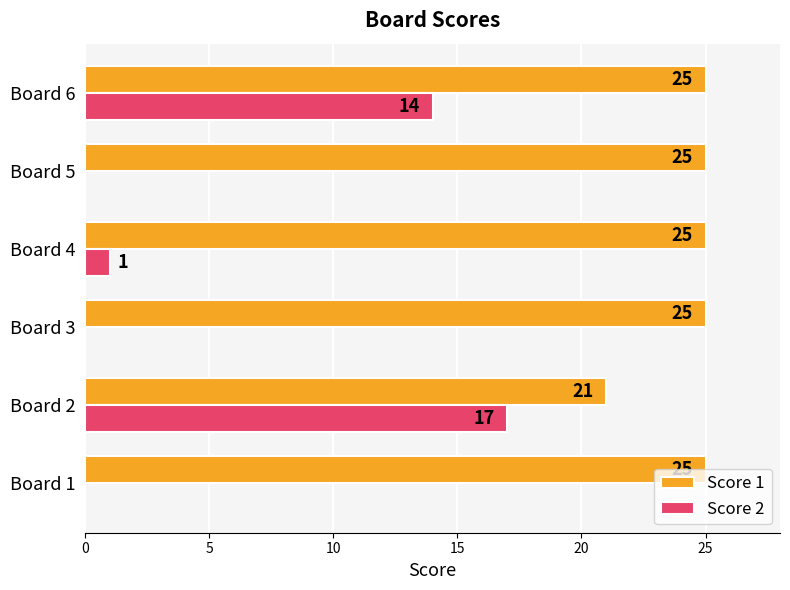

Between Board 2 and Board 4, which series saw the biggest shift?

Score 2